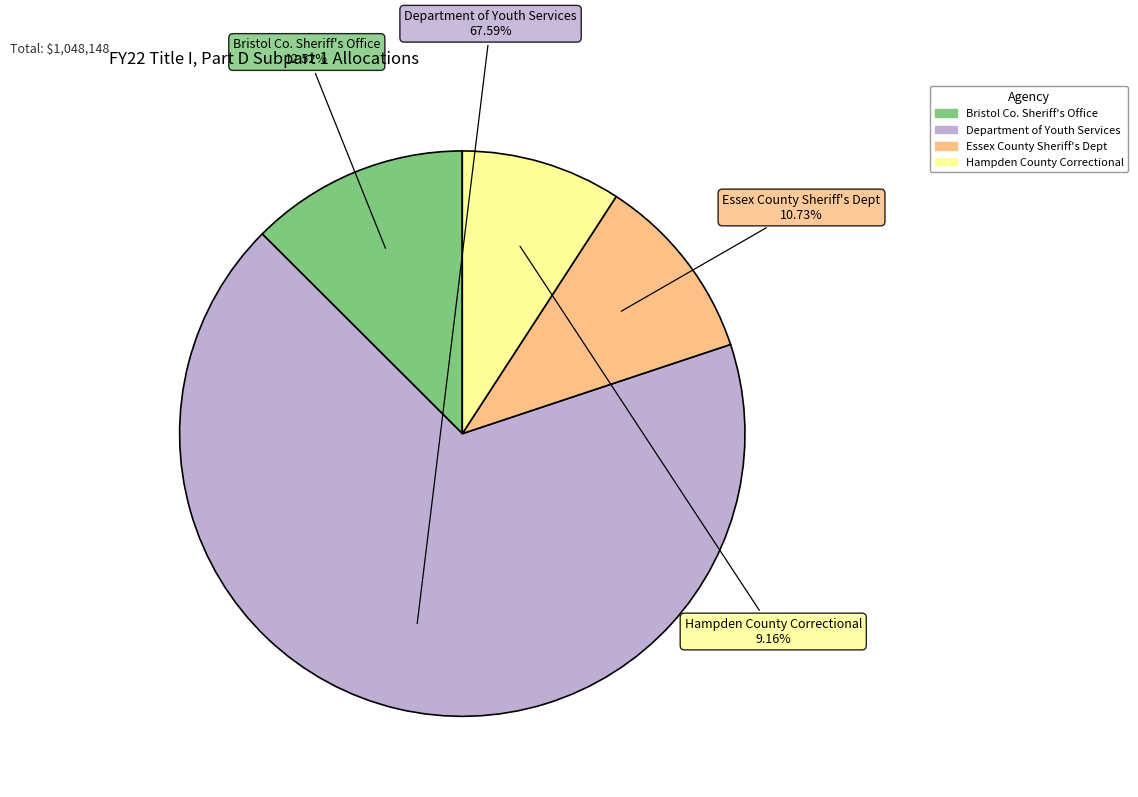

Which category accounts for the majority?

Department of Youth Services